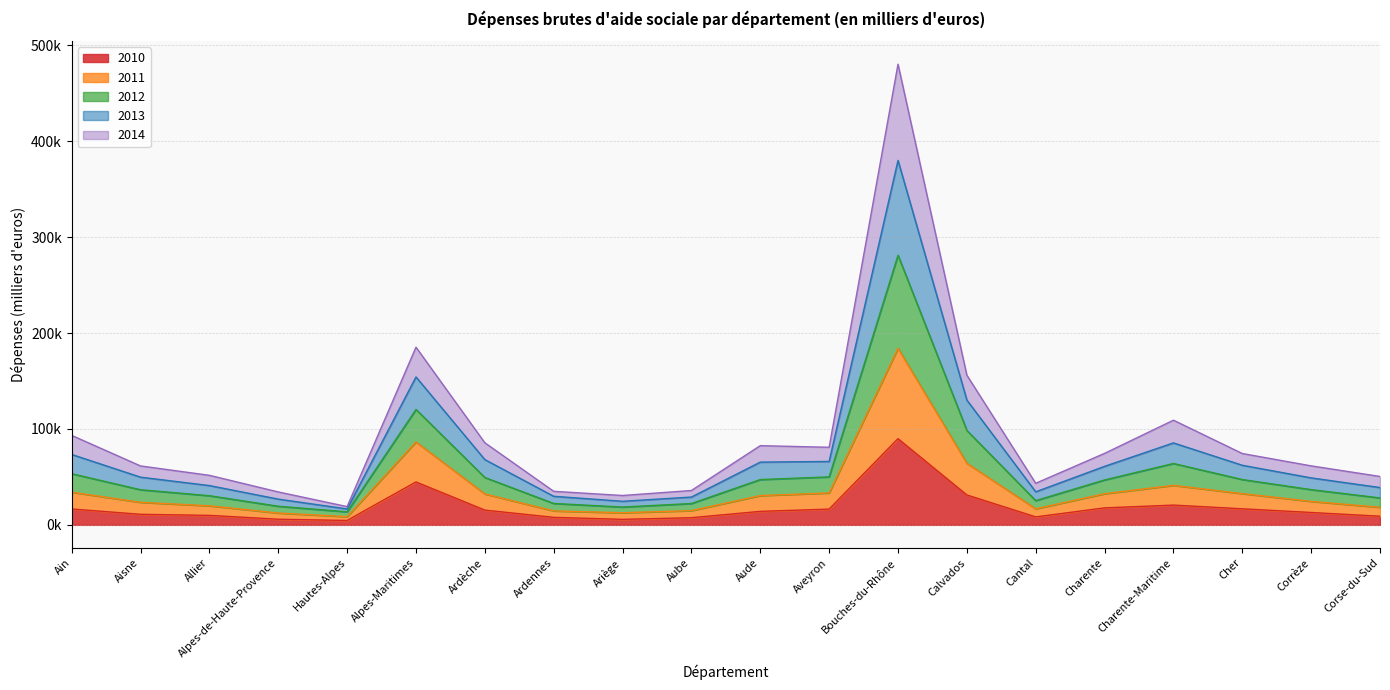

What is the sum of the 2010 values at Cantal and Calvados?

39517